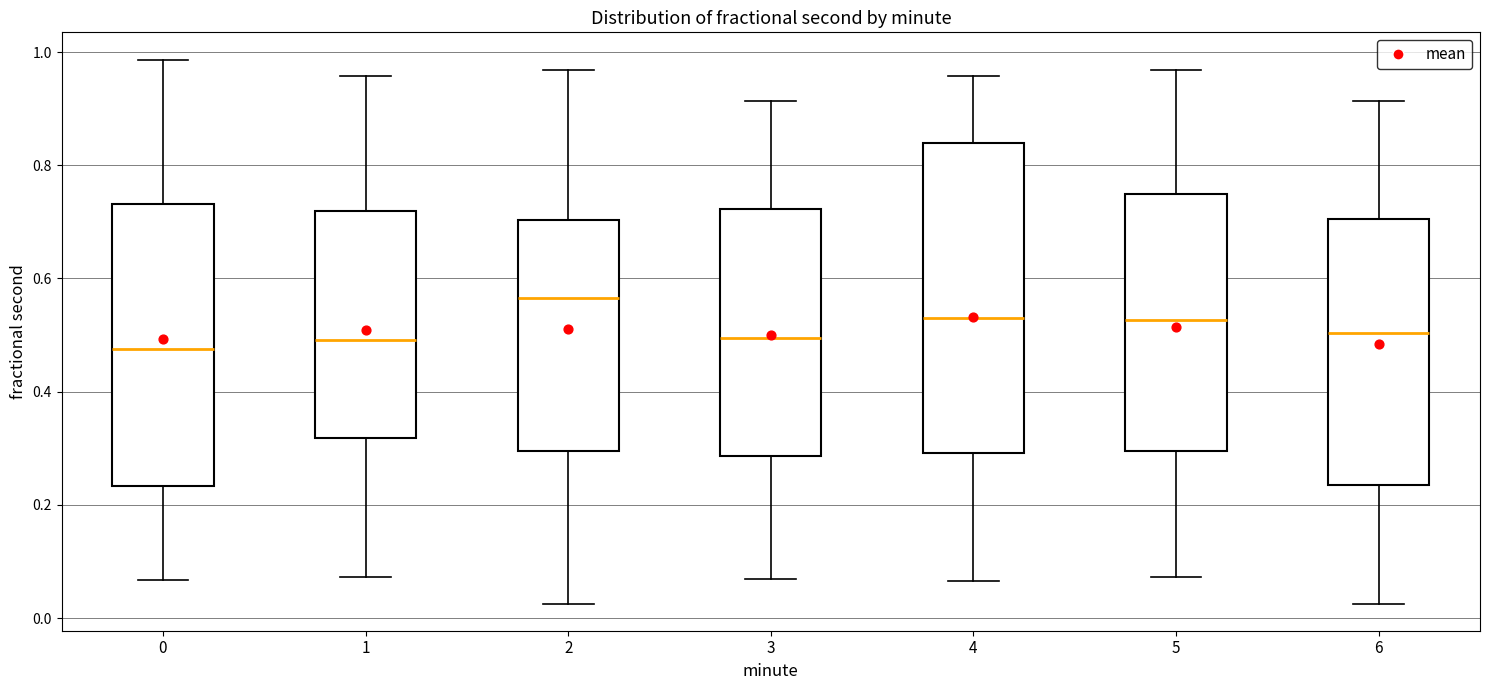

Reading left to right, read every box against the y-axis: the position of its median line, the range the box covers, and the ends of its whiskers. The values are not printed on the chart, so give them approximately, as read against the axis.

0: median 0.48, box 0.24 to 0.74, whiskers 0.06 to 0.98
1: median 0.50, box 0.32 to 0.72, whiskers 0.08 to 0.96
2: median 0.56, box 0.30 to 0.70, whiskers 0.02 to 0.96
3: median 0.50, box 0.28 to 0.72, whiskers 0.06 to 0.92
4: median 0.52, box 0.30 to 0.84, whiskers 0.06 to 0.96
5: median 0.52, box 0.30 to 0.74, whiskers 0.08 to 0.96
6: median 0.50, box 0.24 to 0.70, whiskers 0.02 to 0.92